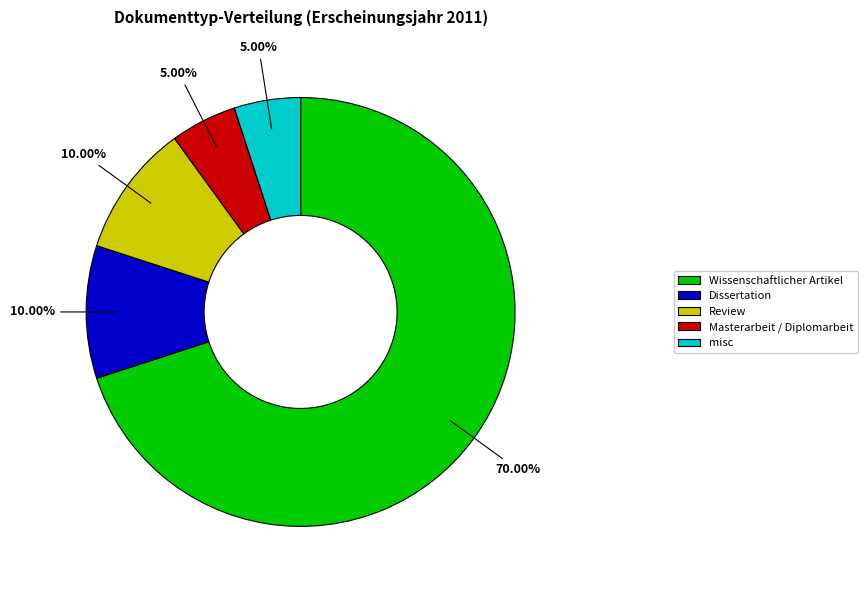

Which has a higher value, Review or Wissenschaftlicher Artikel?

Wissenschaftlicher Artikel